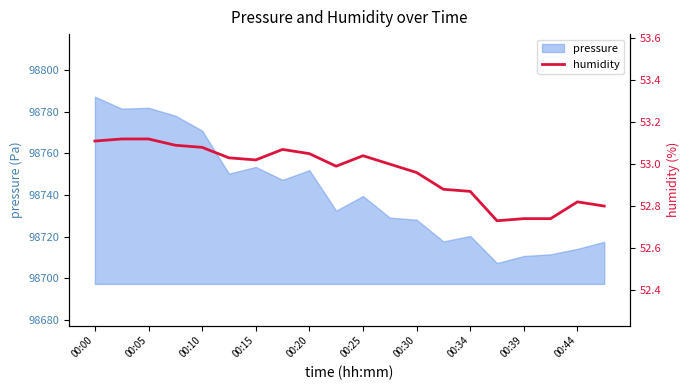

The chart shows a value of 52.8 at 19. True or false?

True